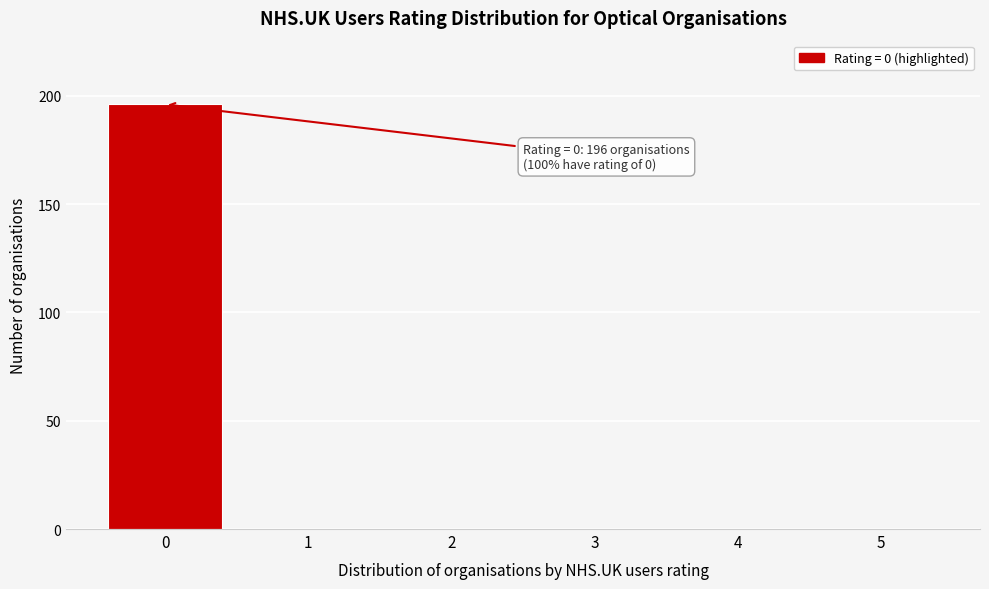

Reading right to left, extract all data points from this chart.

5=0	4=0	3=0	2=0	1=0	0=196